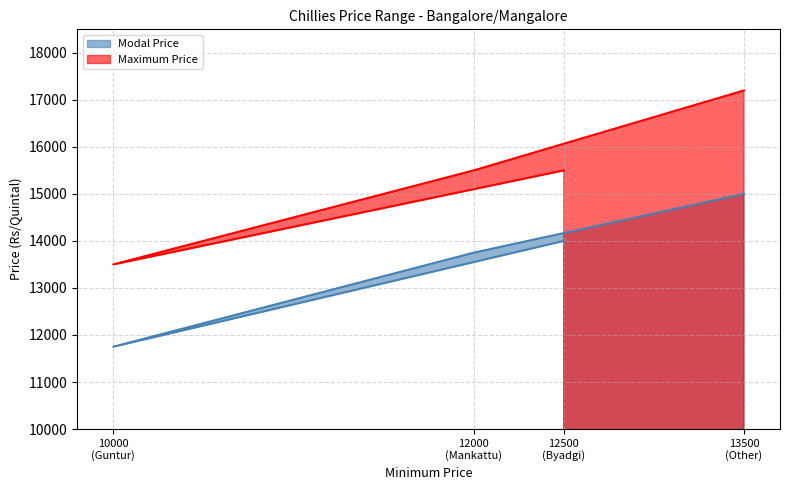

What is the average value of the Maximum Price series?

15425